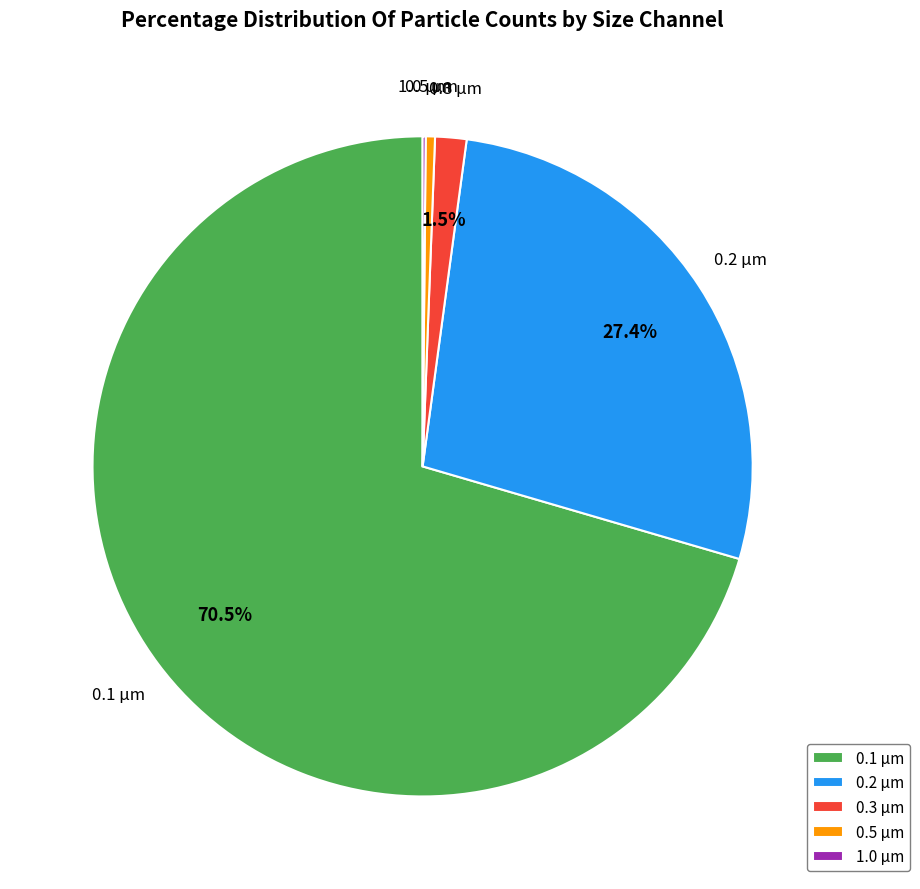

To the nearest percent, what is the average slice percentage?

20%